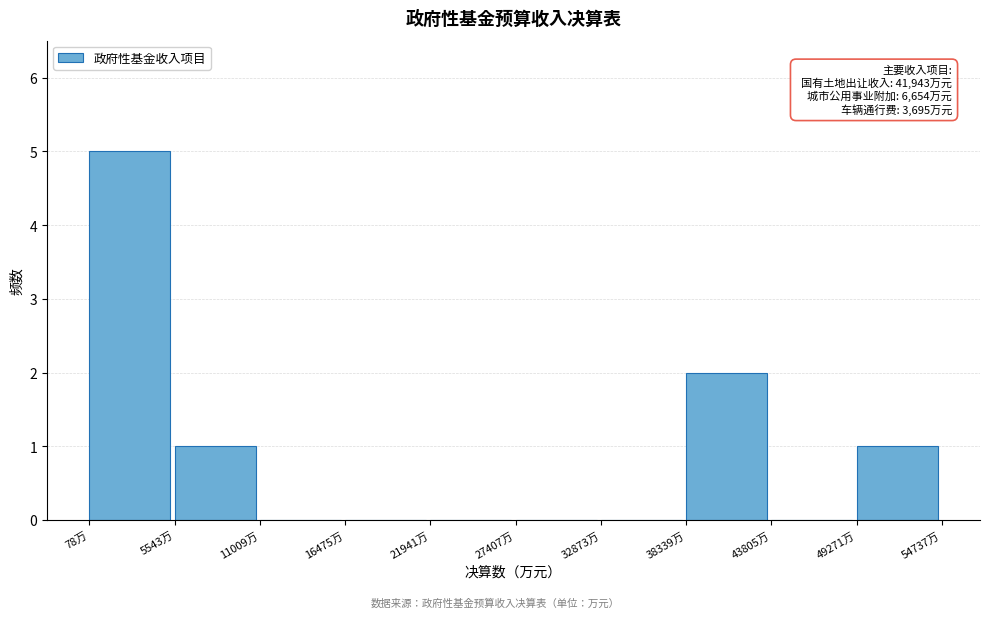

Over which range of the x-axis is the bar tallest?

0 to 6000